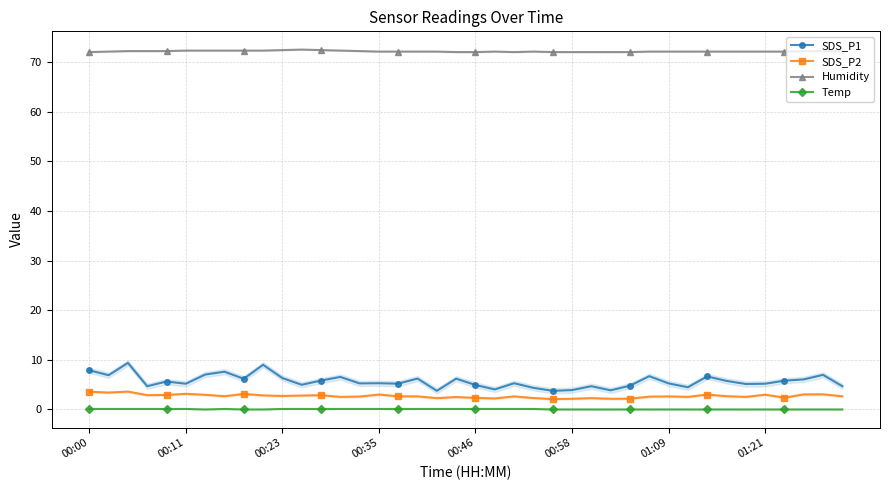

The SDS_P1 series shows 2.5 at 01:21. True or false?

False